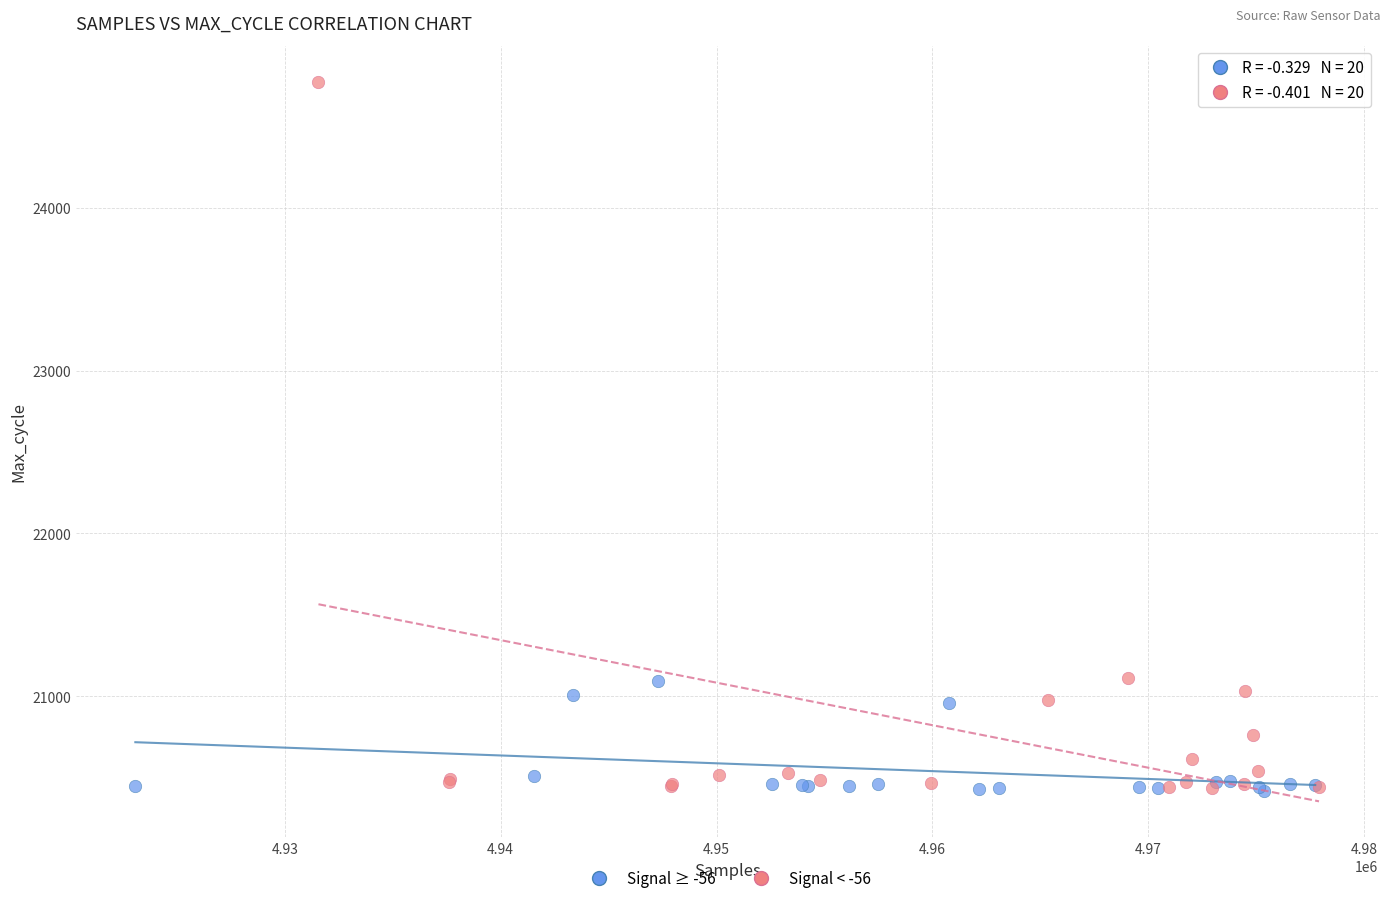

Which series has the widest spread of Y values?

Signal < -56